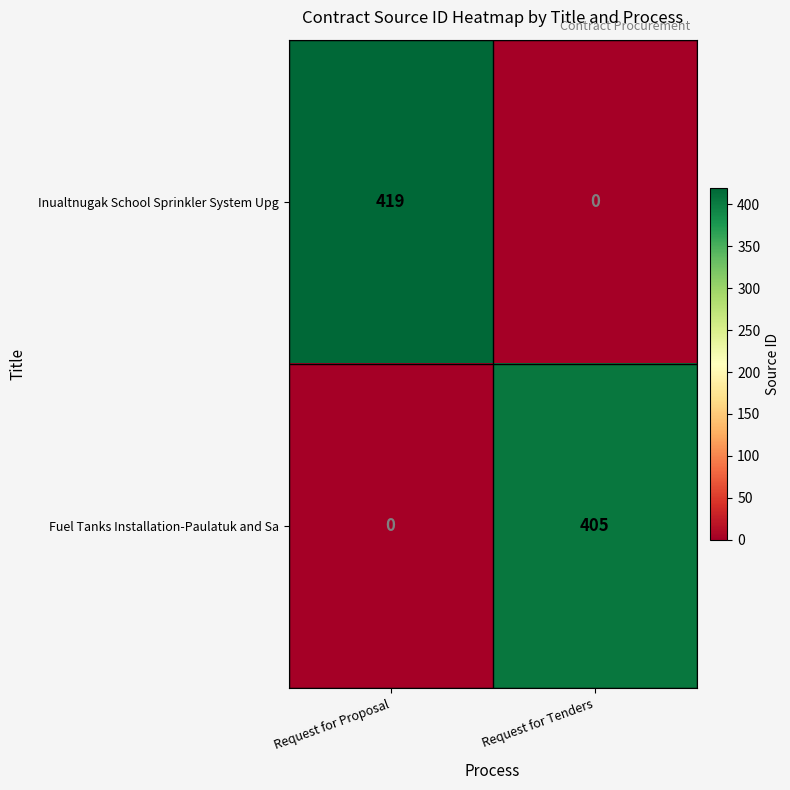

At which category is the sum across all series the highest?

Request for Proposal